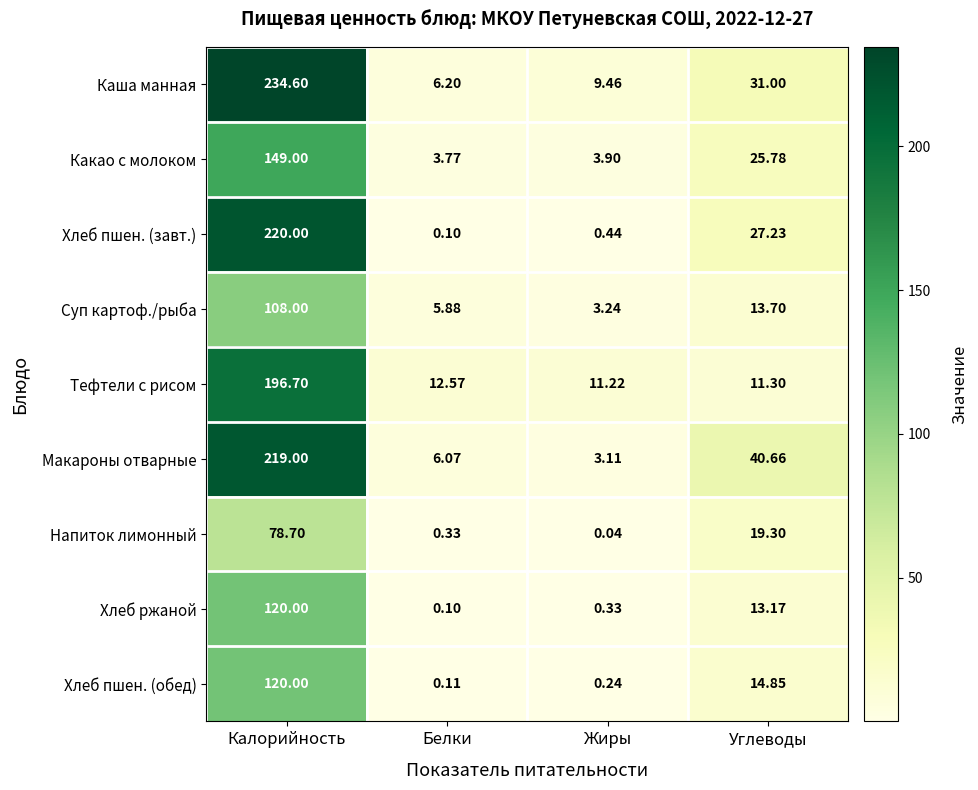

At which category is the sum across all series the highest?

Калорийность